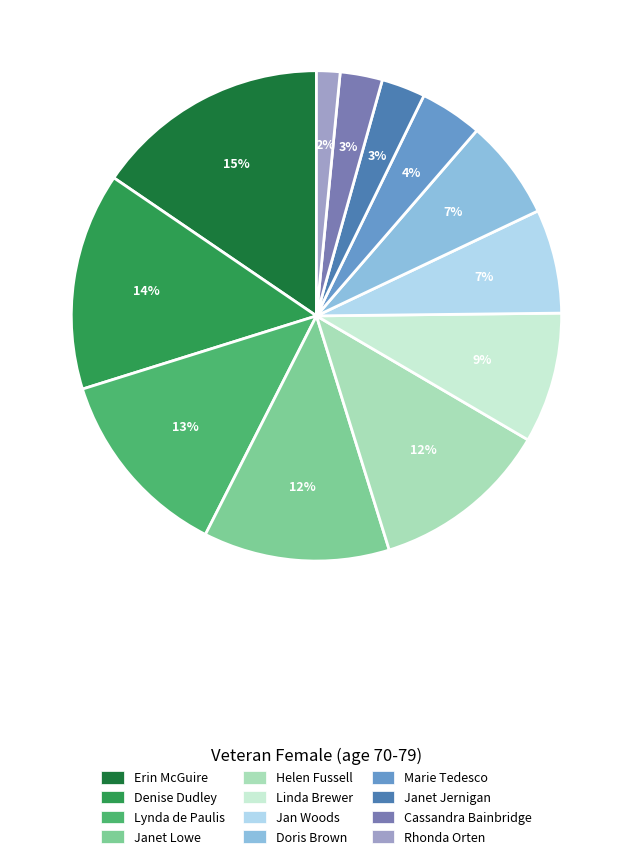

What percentage is the Linda Brewer slice, to the nearest percent?

9%